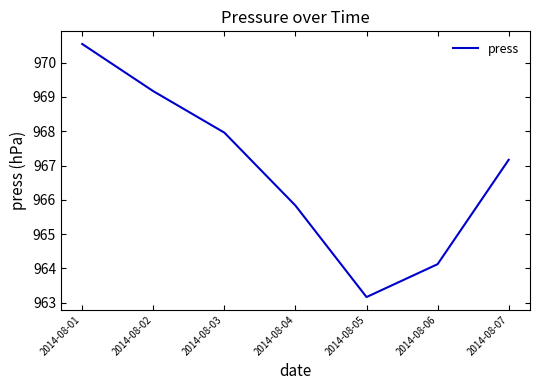

The chart shows a value of 967.2 at 2014-08-07. True or false?

True